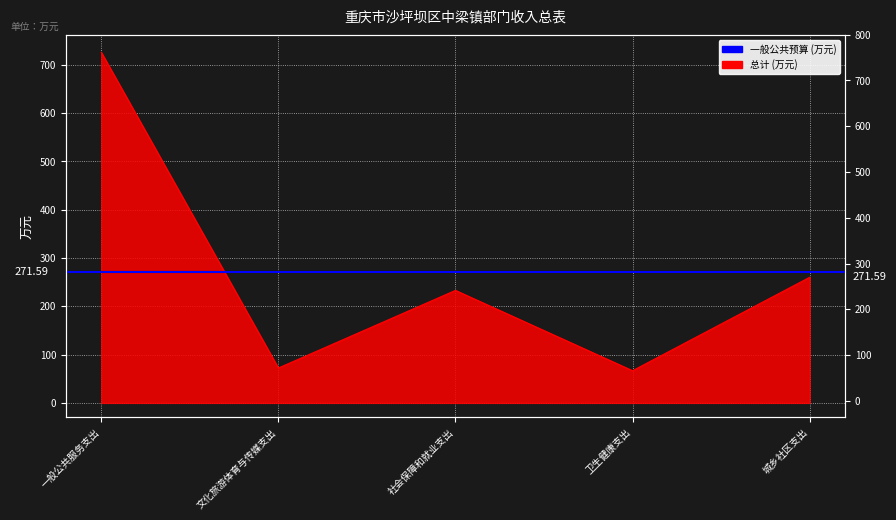

What is the change in value from 一般公共服务支出 to 卫生健康支出?

-659.5